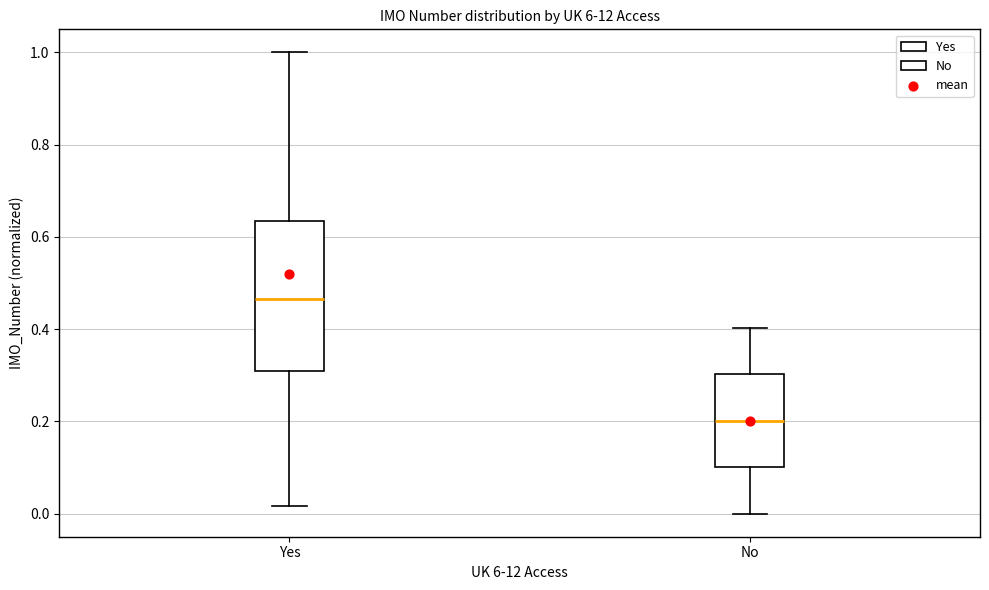

Where is the lower edge of the box for No on the y-axis? The values are not printed on the chart, so give them approximately, as read against the axis.

0.10